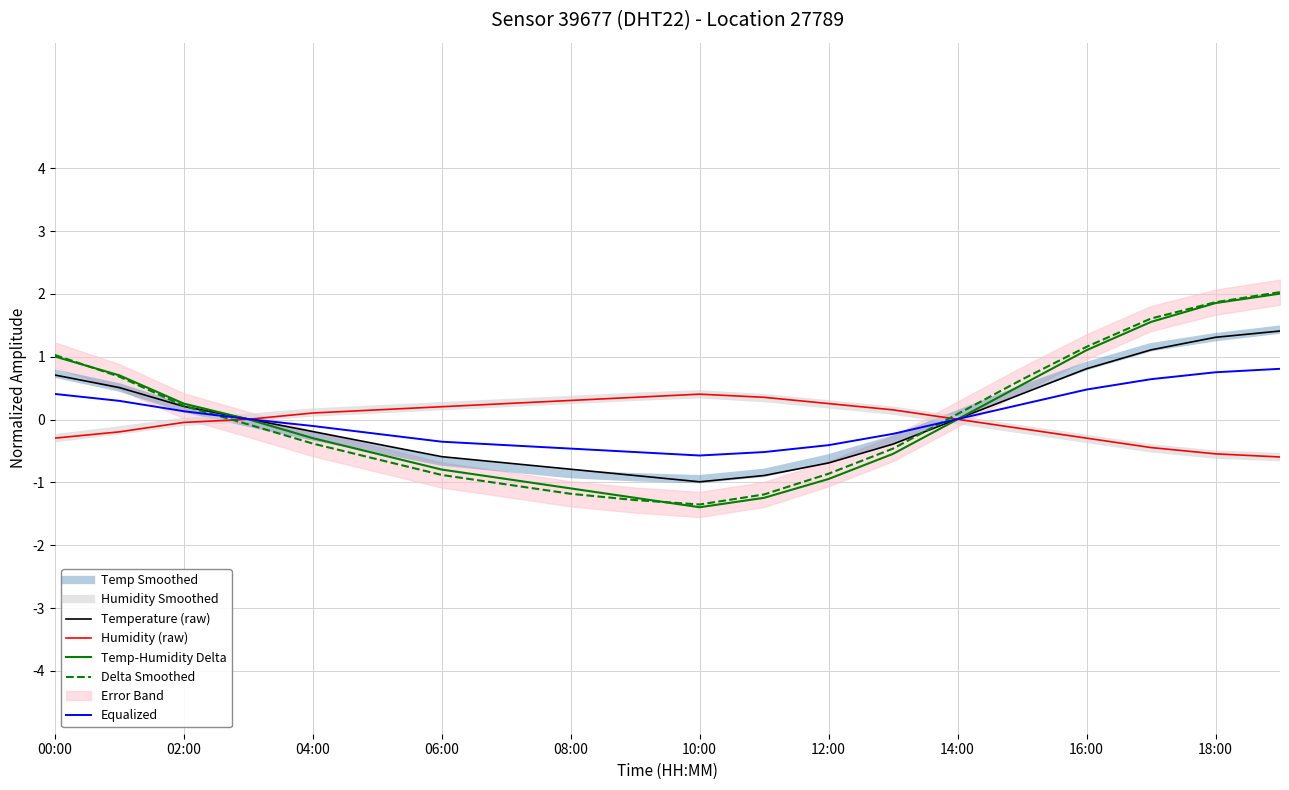

What is the minimum value for Temp-Humidity Delta?

-1.4